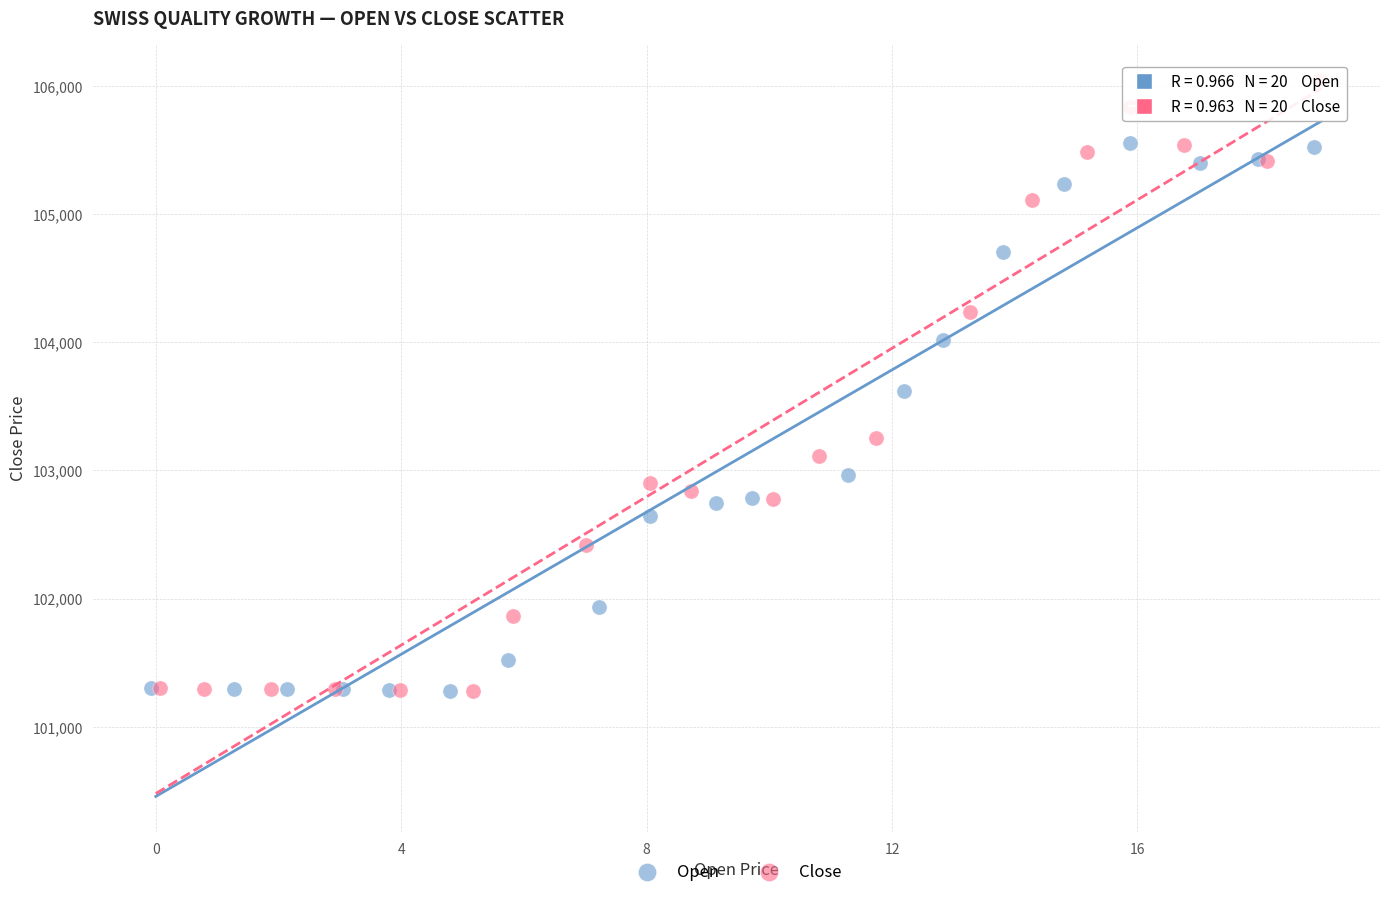

Which series has the largest Y range (max minus min)?

Close